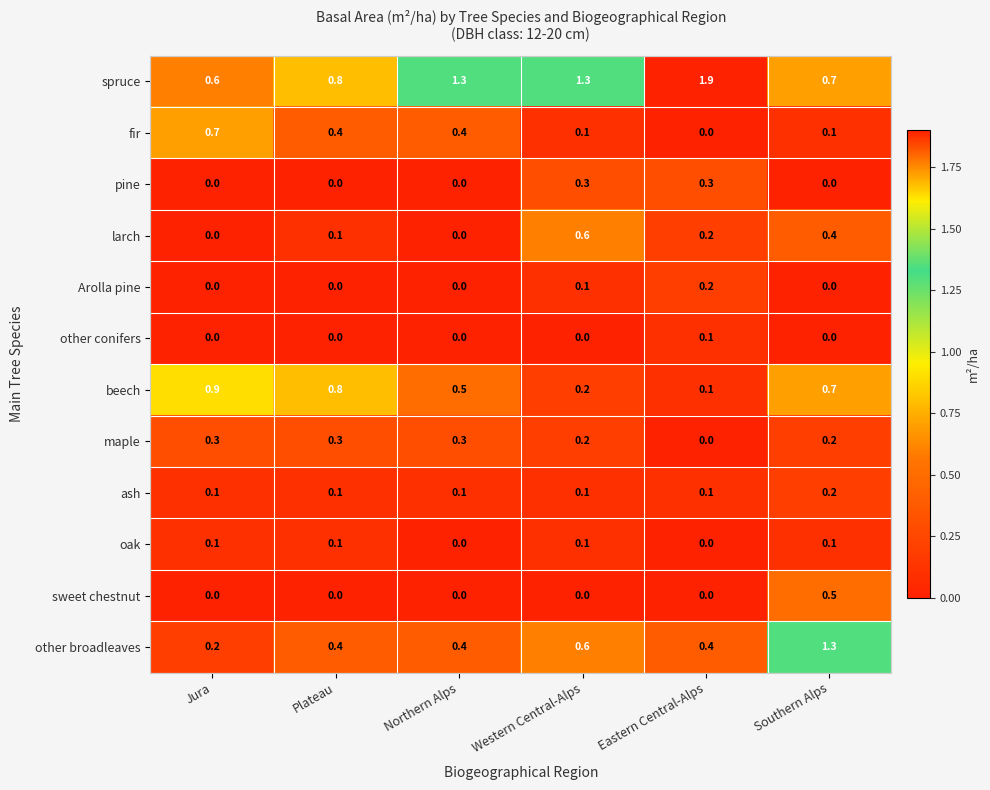

What is the difference between the second highest and second lowest values in the fir series?

0.3